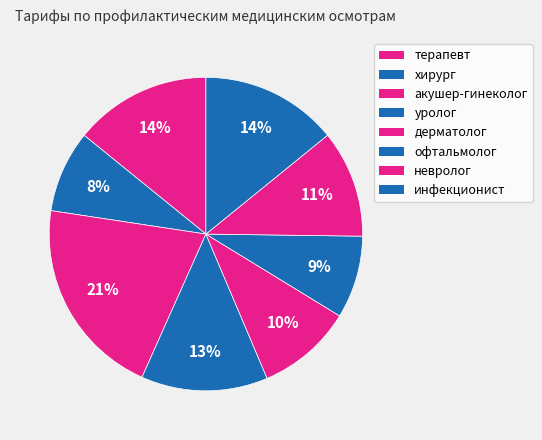

How many slices are in this pie chart?

8